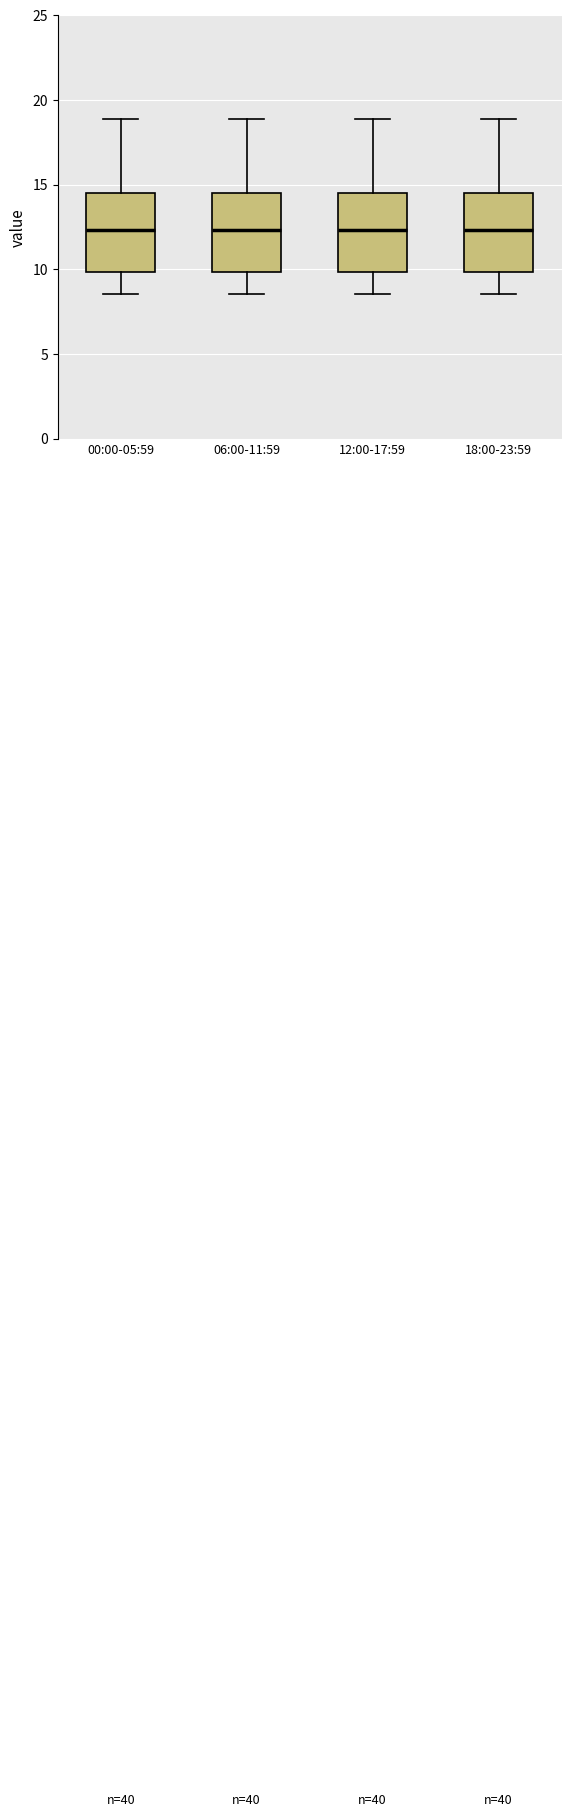

Reading left to right, read every box against the y-axis: the position of its median line, the range the box covers, and the ends of its whiskers. The values are not printed on the chart, so give them approximately, as read against the axis.

00:00-05:59: median 12.5, box 10.0 to 14.5, whiskers 8.5 to 19.0
06:00-11:59: median 12.5, box 10.0 to 14.5, whiskers 8.5 to 19.0
12:00-17:59: median 12.5, box 10.0 to 14.5, whiskers 8.5 to 19.0
18:00-23:59: median 12.5, box 10.0 to 14.5, whiskers 8.5 to 19.0